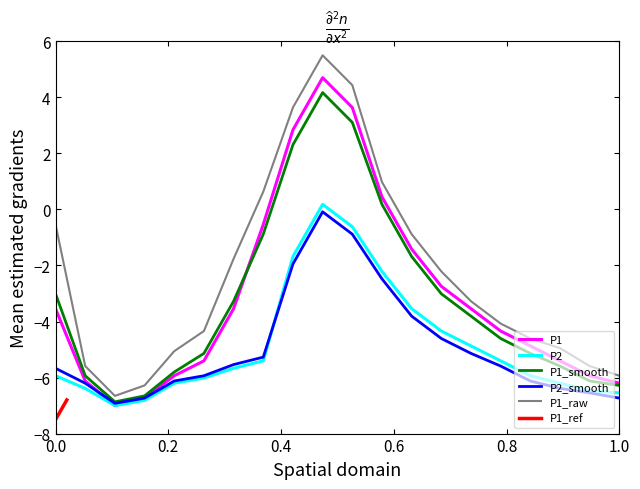

What is the average value of the P2 series?

-4.9